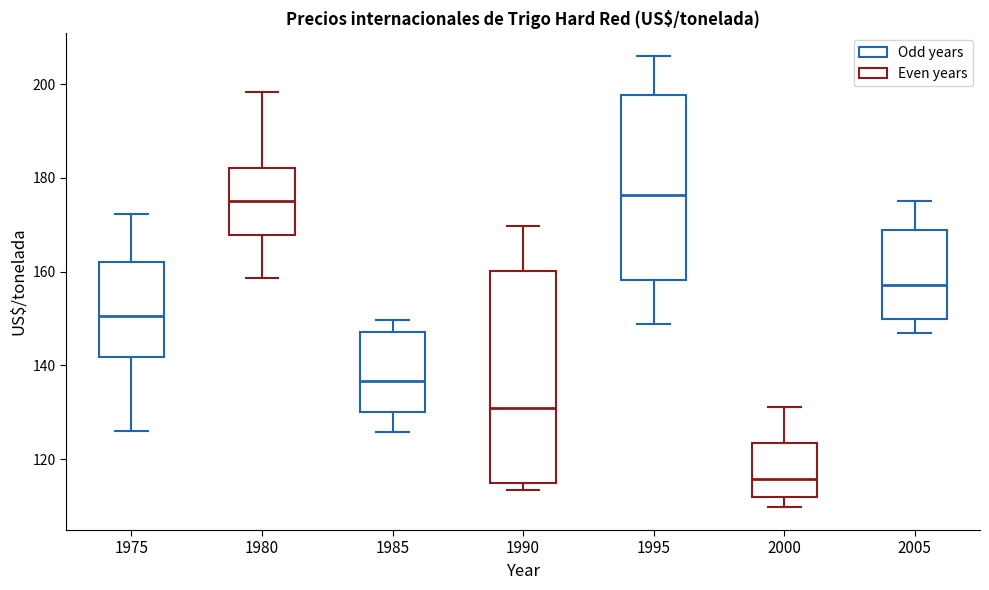

Reading left to right, transcribe this box plot: for each box, give where its median line is, the range the box spans, and where its two whiskers end, as read against the y-axis. The values are not printed on the chart, so give them approximately, as read against the axis.

1975: median 150, box 142 to 162, whiskers 126 to 172
1980: median 174, box 168 to 182, whiskers 158 to 198
1985: median 136, box 130 to 148, whiskers 126 to 150
1990: median 130, box 114 to 160, whiskers 114 (just below the box's lower edge) to 170
1995: median 176, box 158 to 198, whiskers 148 to 206
2000: median 116, box 112 to 124, whiskers 110 to 132
2005: median 158, box 150 to 168, whiskers 146 to 176